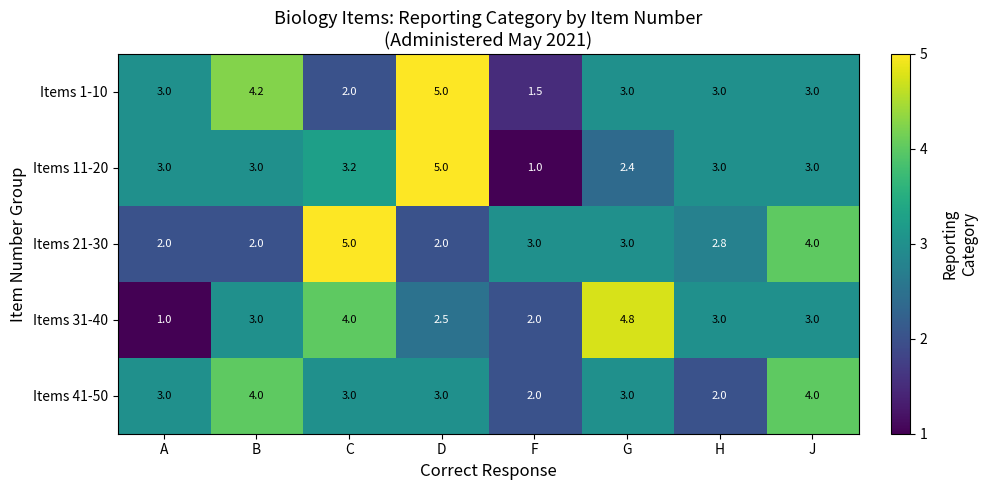

Which category has the lowest value in the Items 11-20 series?

F